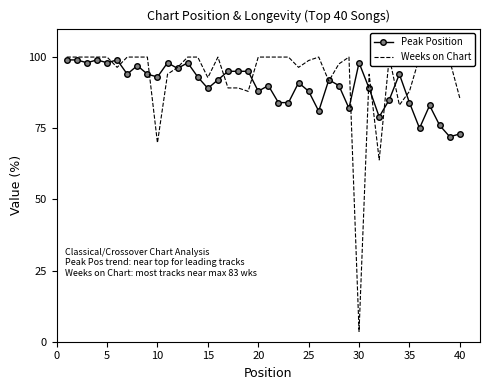

The value of Peak Position at 5 is 98. True or false?

True